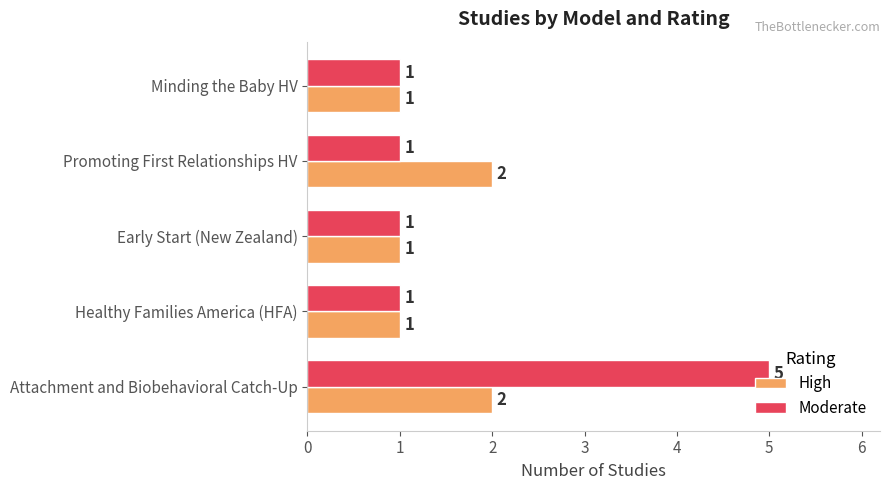

Is the value of Moderate at Attachment and Biobehavioral Catch-Up greater than the value of High at Early Start (New Zealand)?

Yes